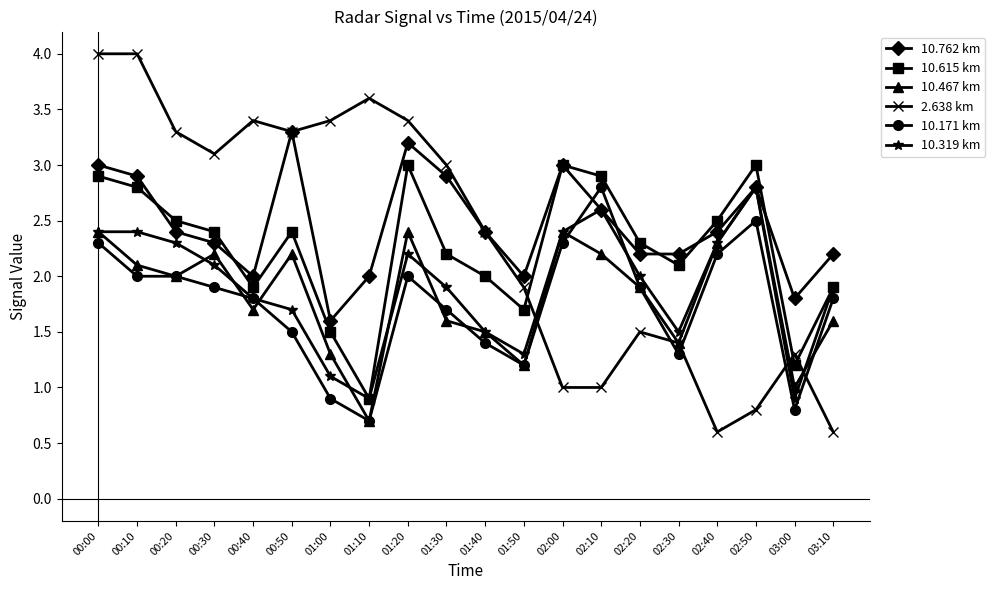

What is the sum of the 10.467 km values at 03:10 and 01:40?

3.1